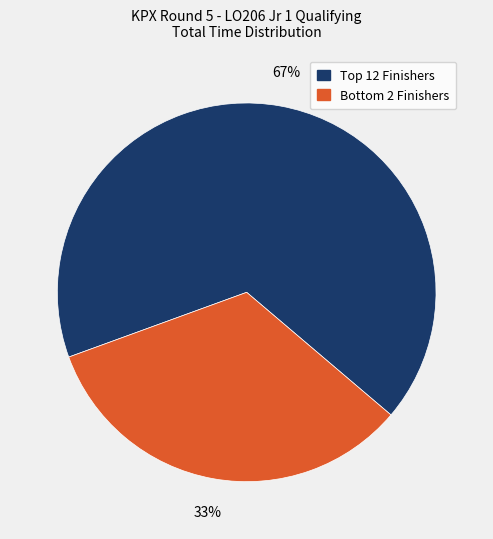

Count the number of slices in the pie.

2